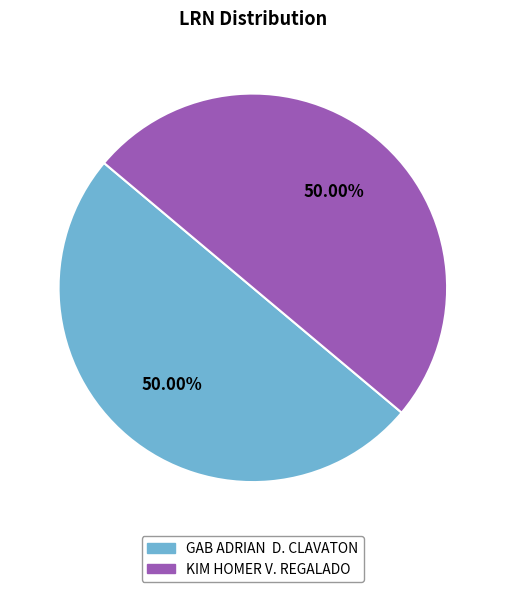

Combined, do KIM HOMER V. REGALADO and GAB ADRIAN D. CLAVATON account for over 50%?

Yes